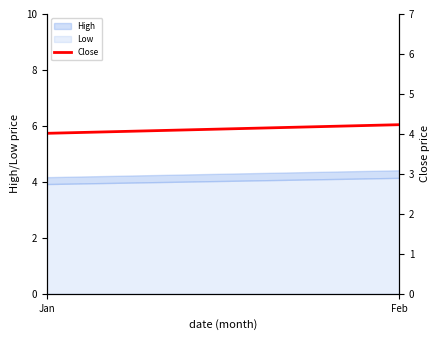

How many lines are shown in the chart?

1